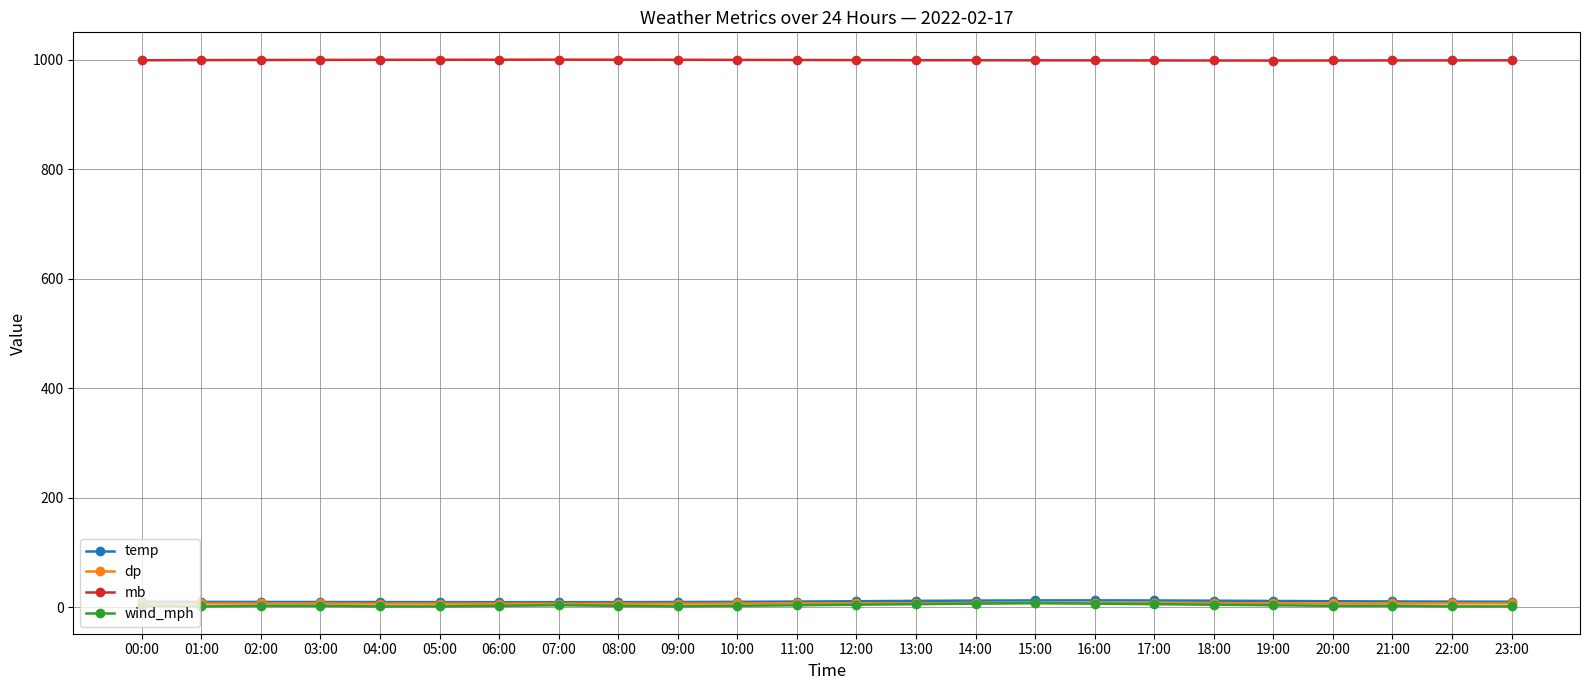

True or false: temp and dp cross at least once.

False